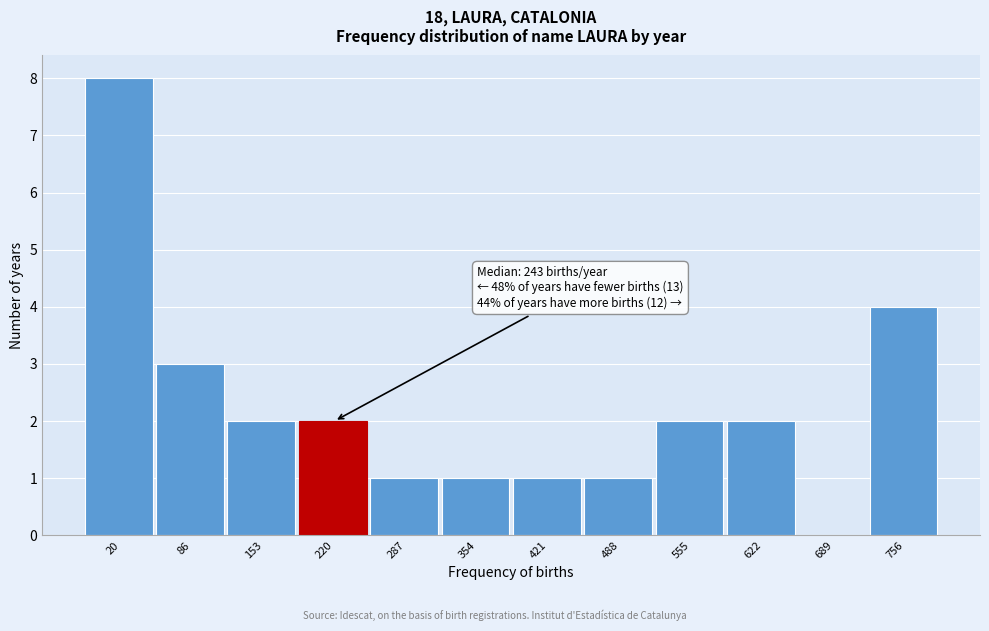

Reading right to left, list all the values displayed in this chart.

756=4	689=0	622=2	555=2	488=1	421=1	354=1	287=1	220=2	153=2	86=3	20=8